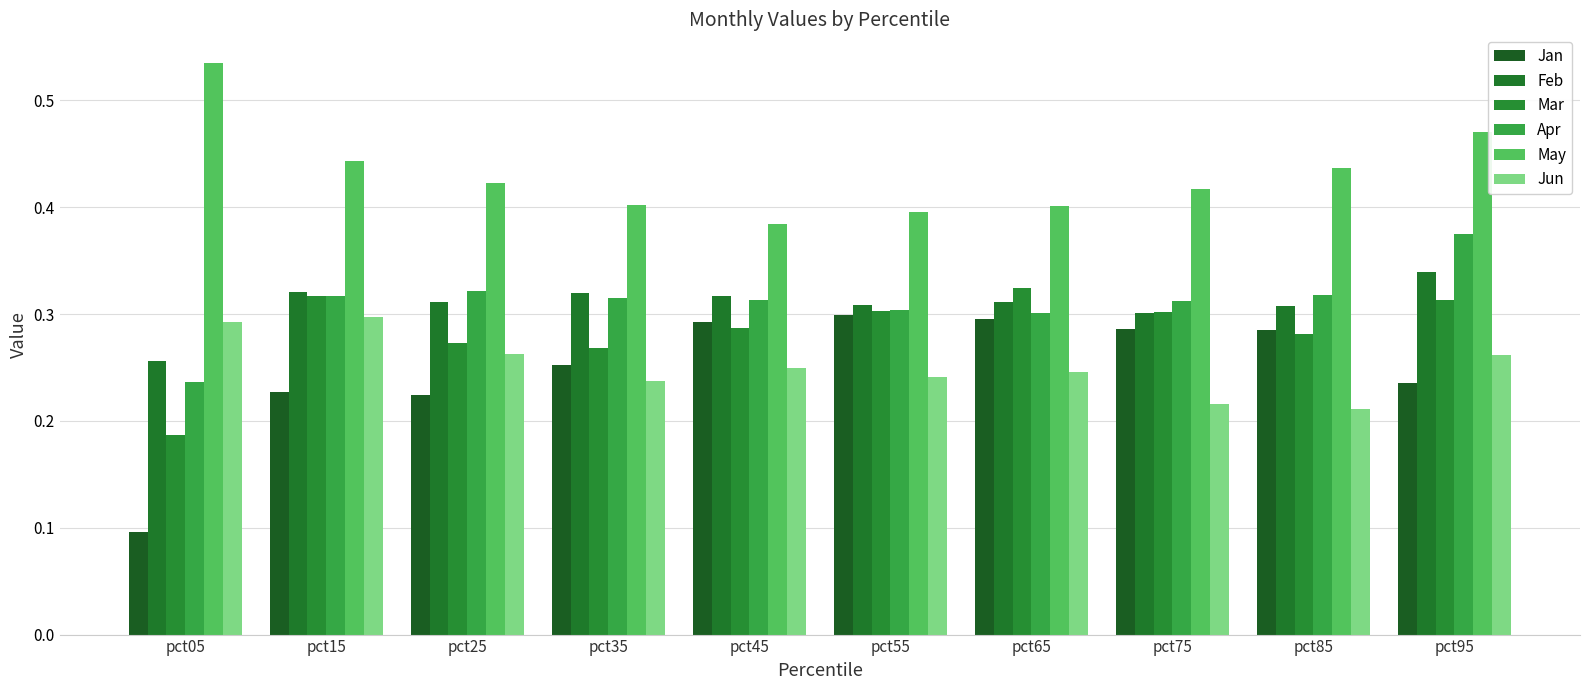

Between pct55 and pct85, which series saw the biggest shift?

May